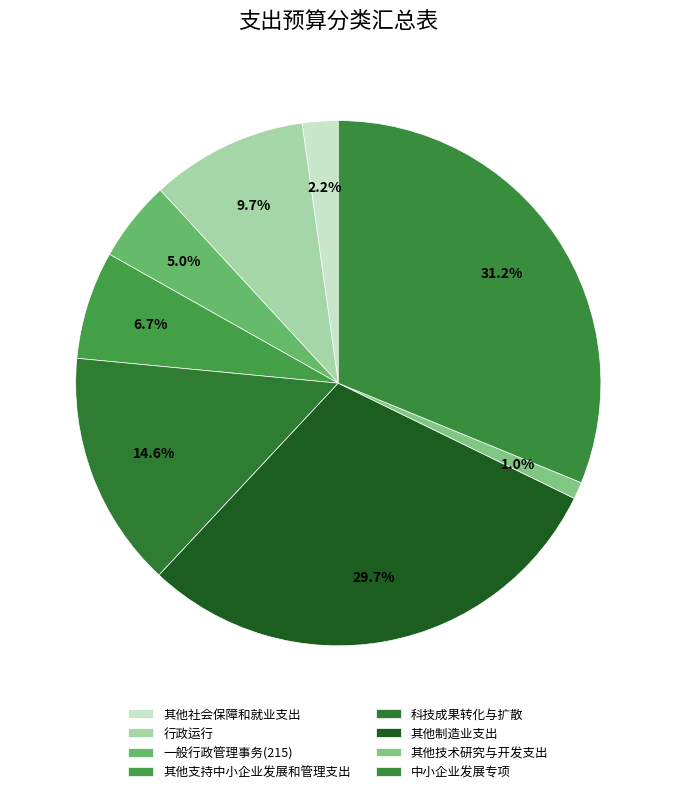

To the nearest percent, what is the average slice percentage?

12%